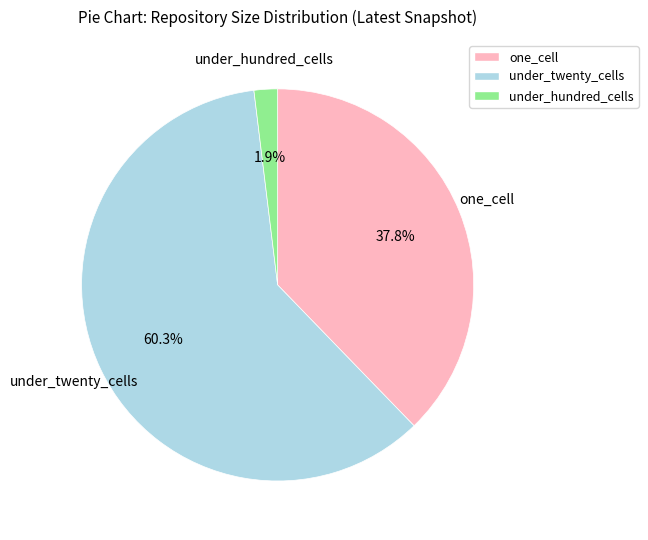

How many slices are in this pie chart?

3